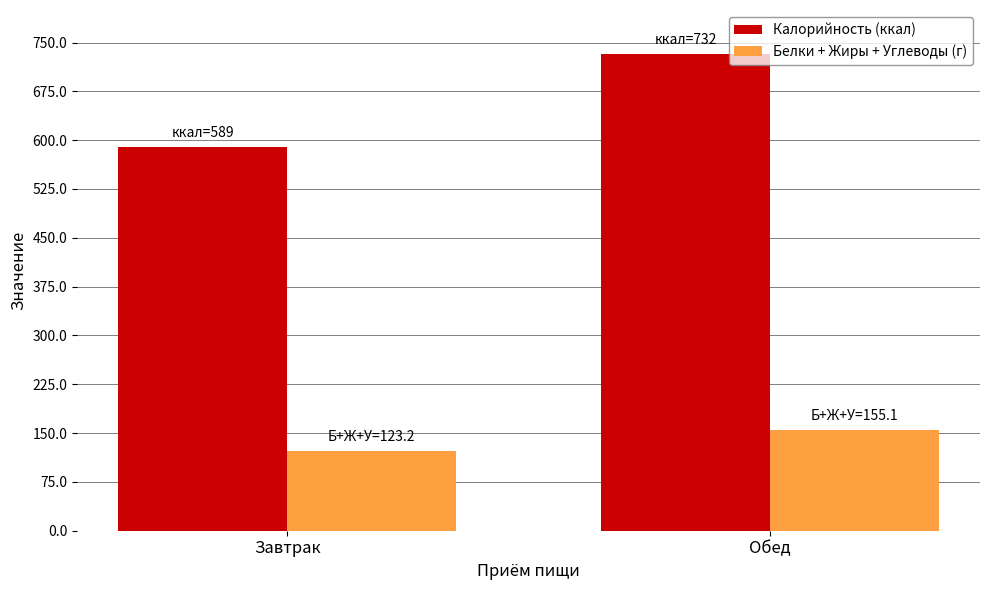

Is it true that Белки + Жиры + Углеводы (г) equals 123.2 at Завтрак?

True